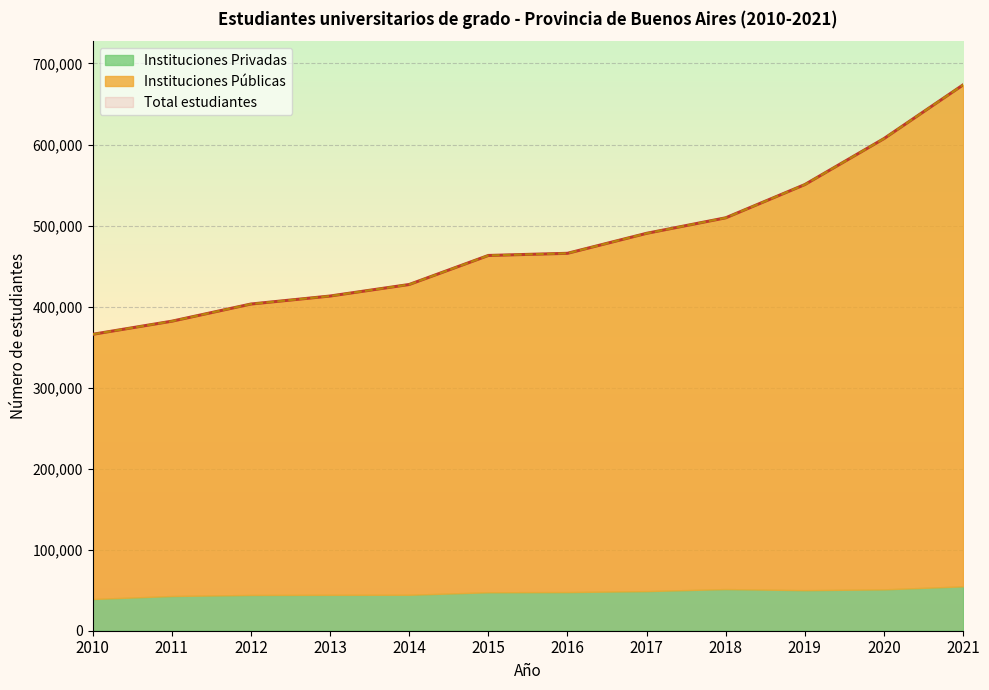

How many data points in Total estudiantes are above 465738?

5